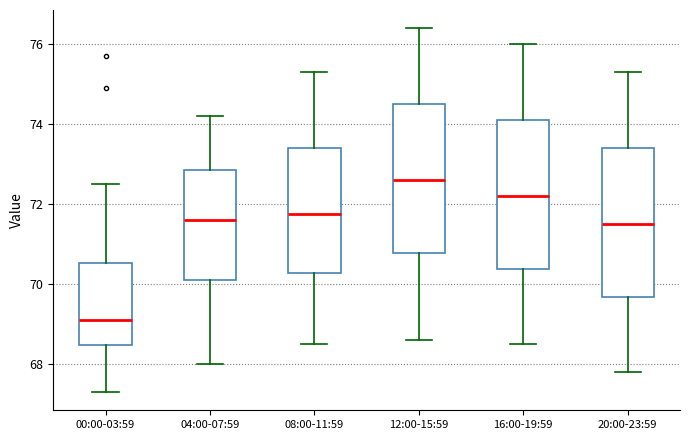

Where is the upper edge of the box for 04:00-07:59 on the y-axis? The values are not printed on the chart, so give them approximately, as read against the axis.

72.8